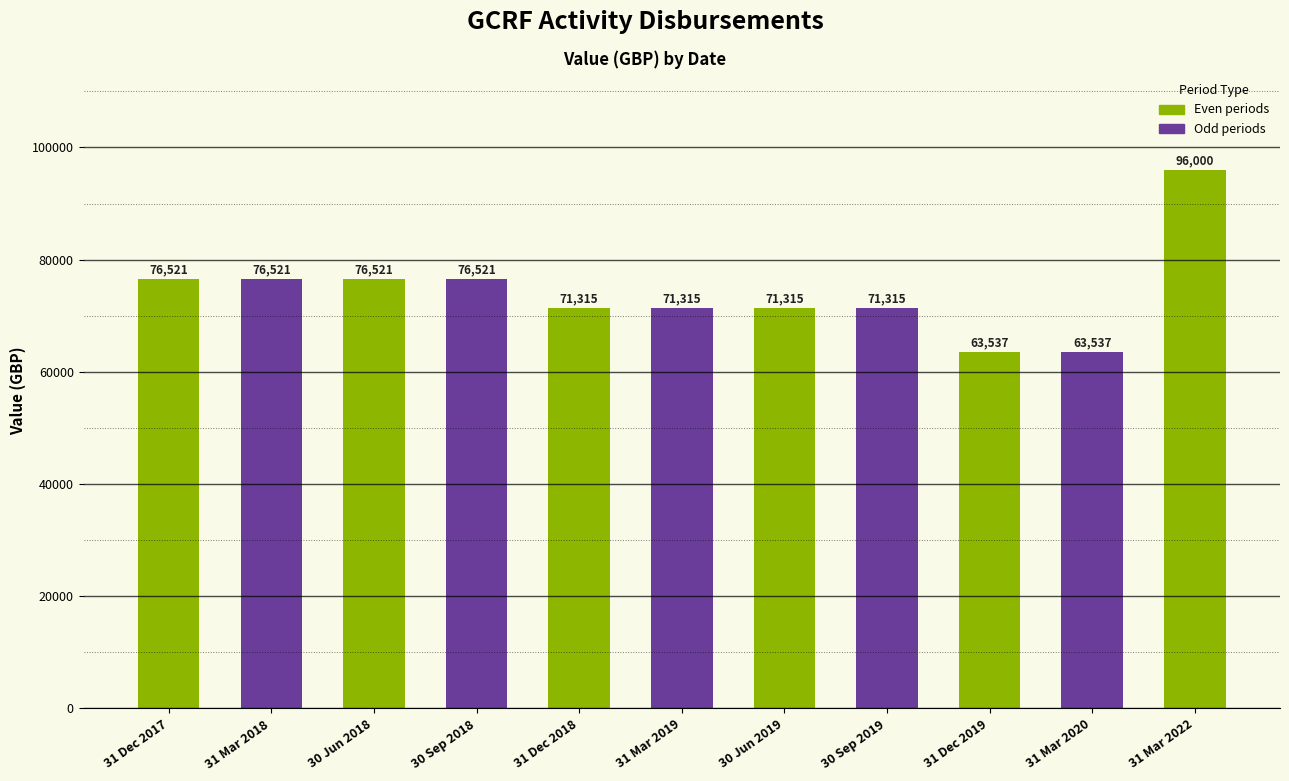

The chart shows a value of 63536.5 at 31 Dec 2019. True or false?

True